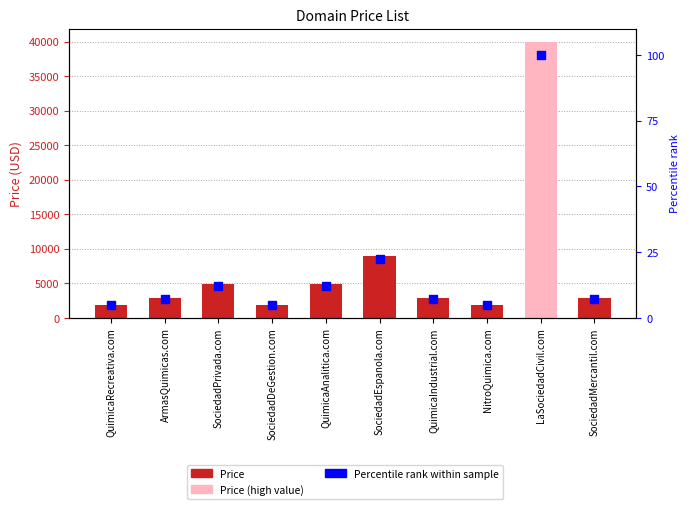

Which series has the largest Y range (max minus min)?

Price